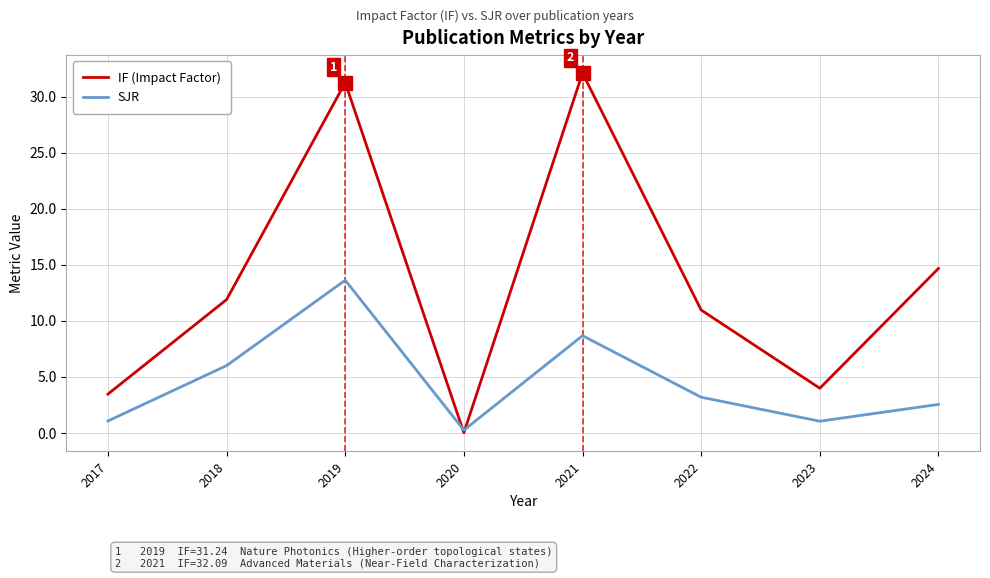

What is the difference between the IF (Impact Factor) values at 2021 and 2022?

21.1